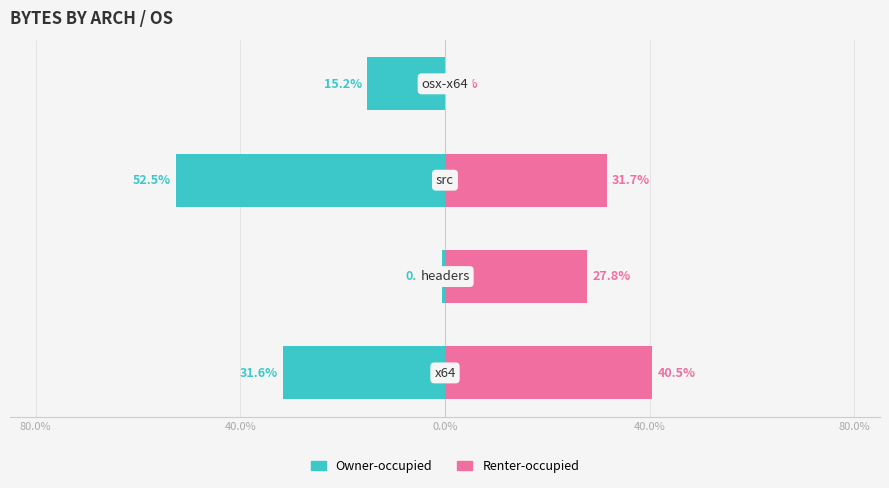

Rank the series by their maximum value, from lowest to highest.

Owner-occupied, Renter-occupied